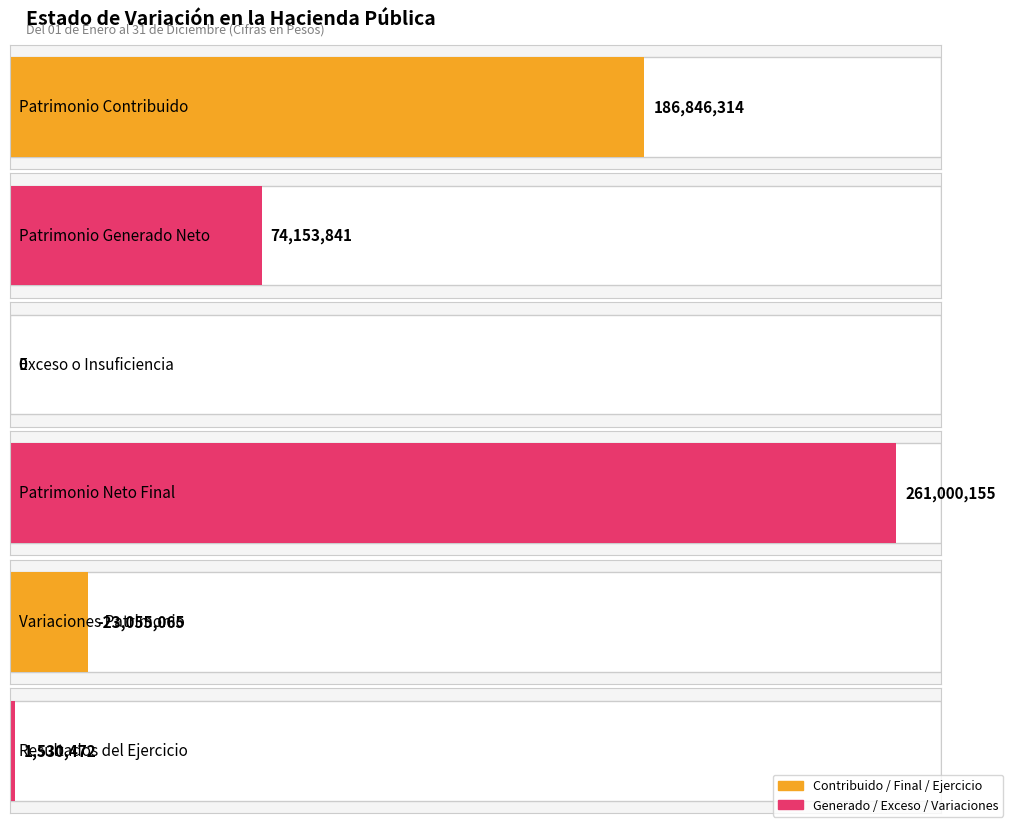

What is the label of the 6th bar from the right?

Hacienda Pública/Patrimonio Contribuido